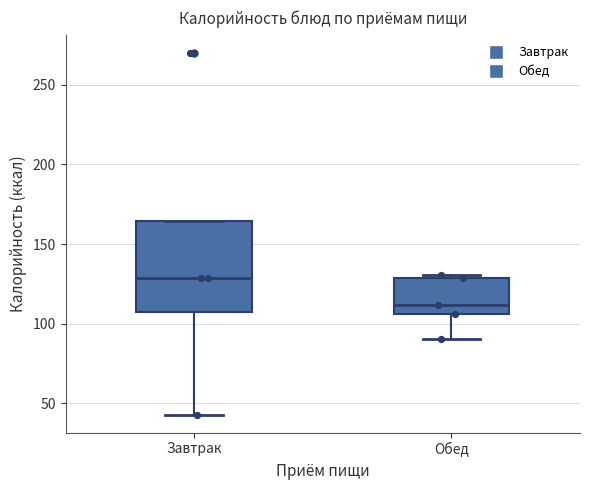

Where does the median line of the box for Обед sit on the y-axis? The values are not printed on the chart, so give them approximately, as read against the axis.

110